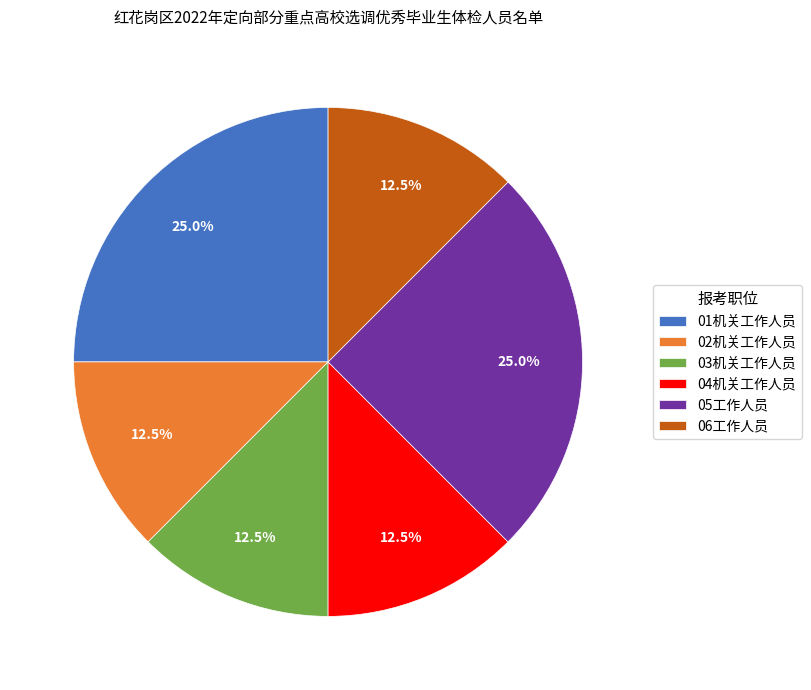

Does 04机关工作人员 represent more than half of the total?

No